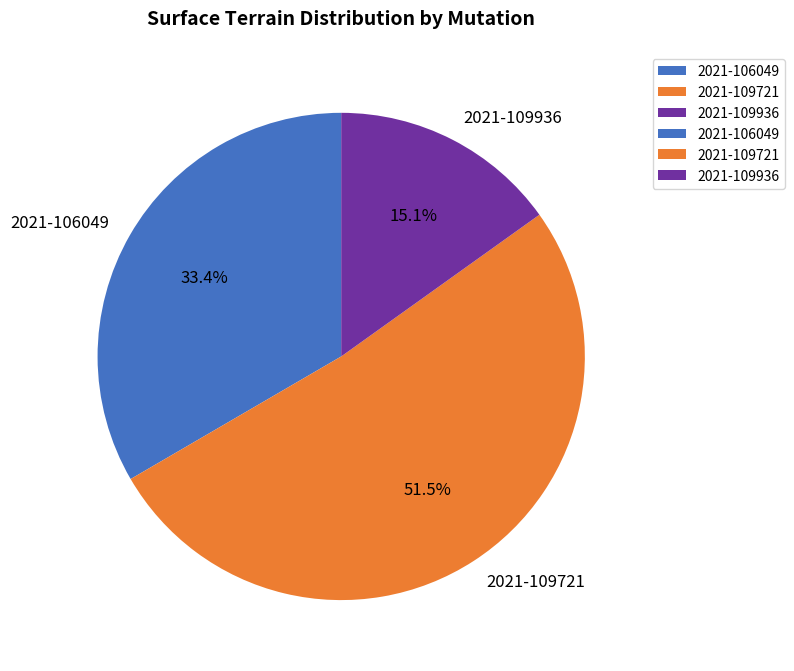

Between 2021-109721 and 2021-106049, which is larger?

2021-109721